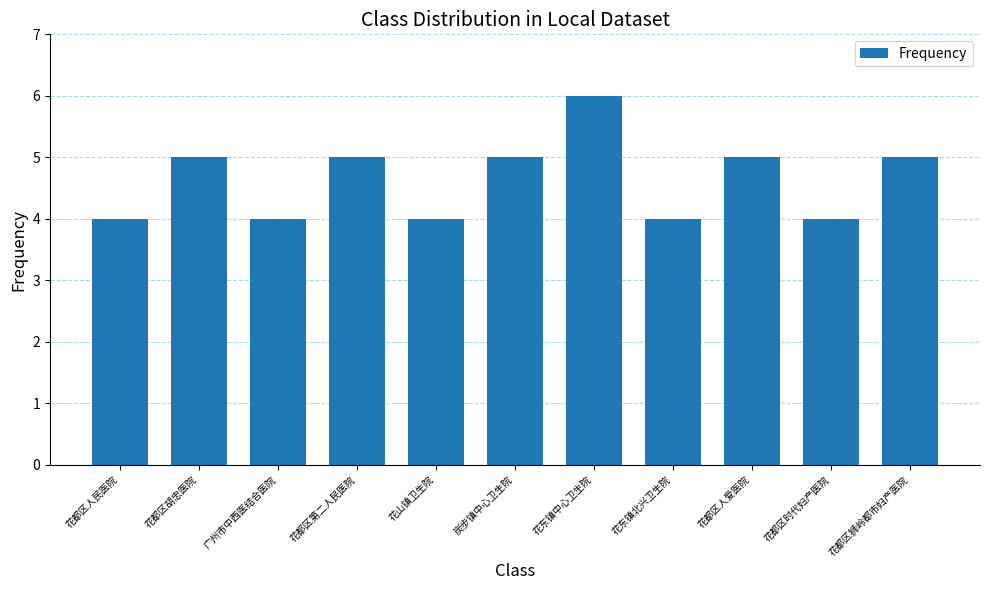

Read the value at 广州市中西医结合医院.

4